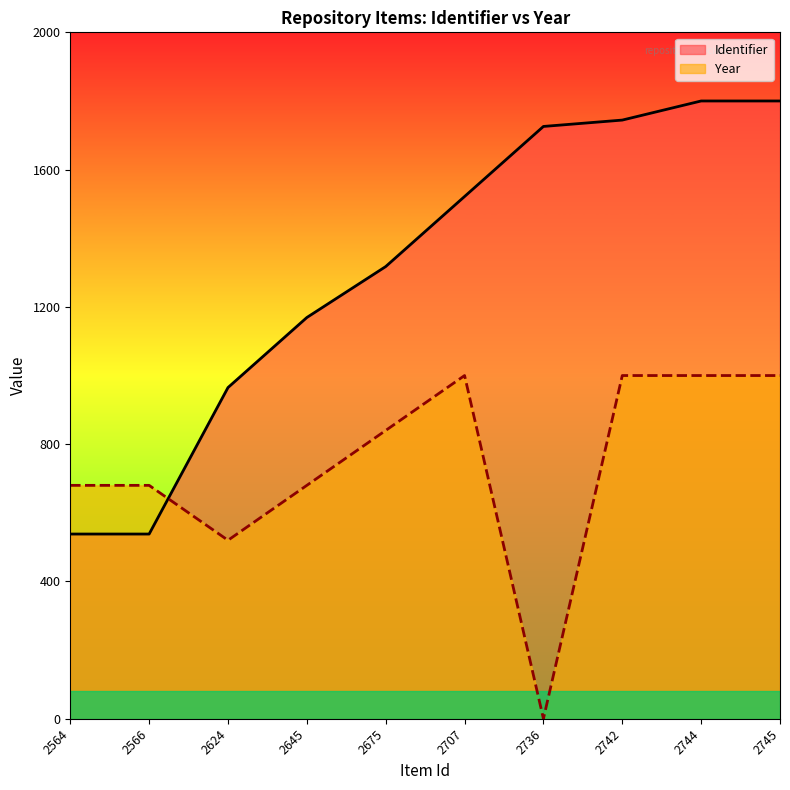

What is the sum of the values at 2707 and 2645?

2690.7